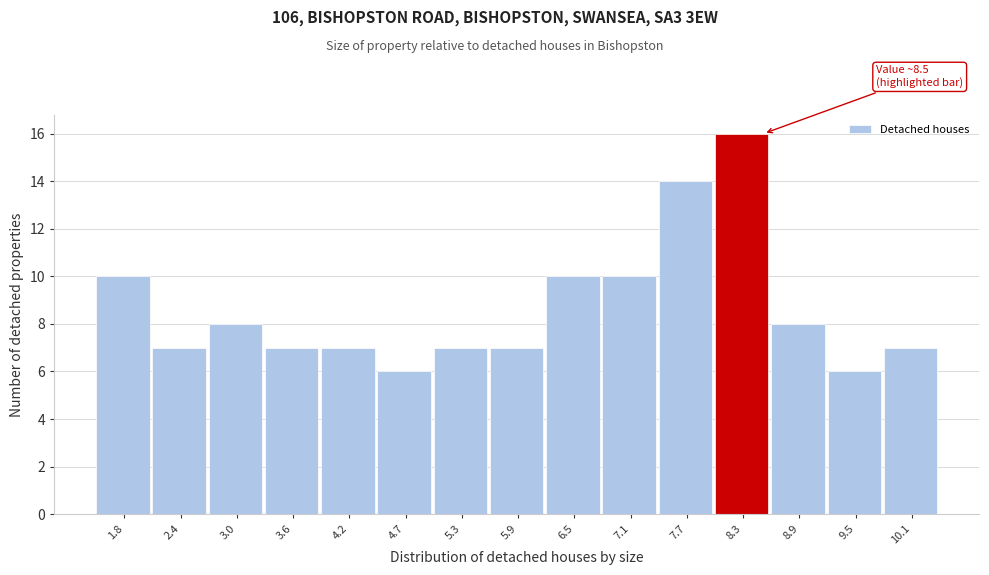

Over which range of the x-axis is the bar tallest?

7.99 to 8.58